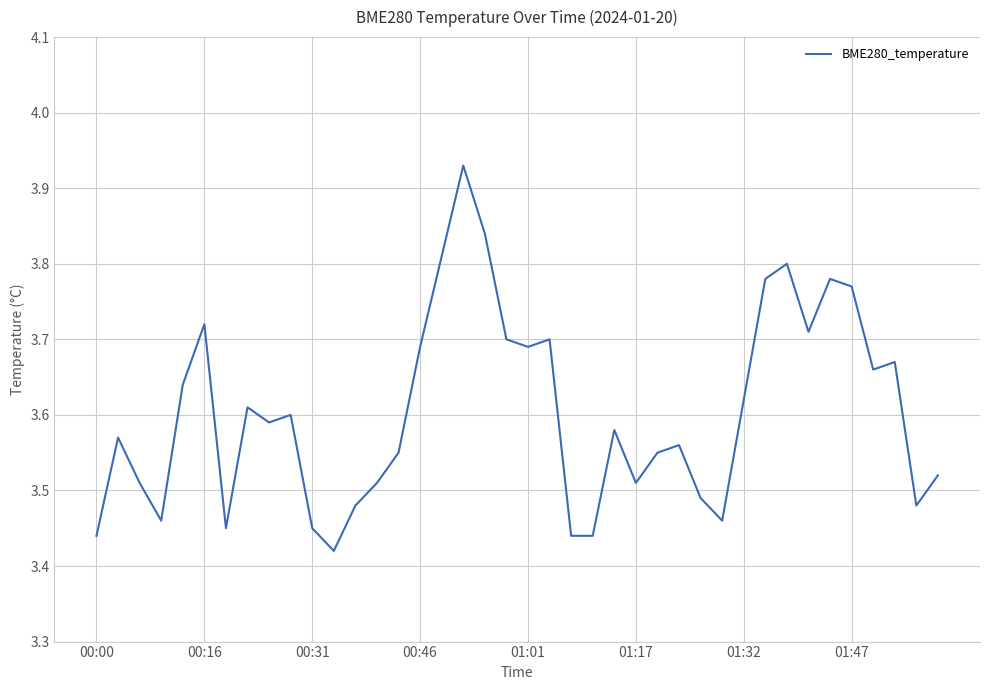

What is the value of the 27th point from the left?

3.5